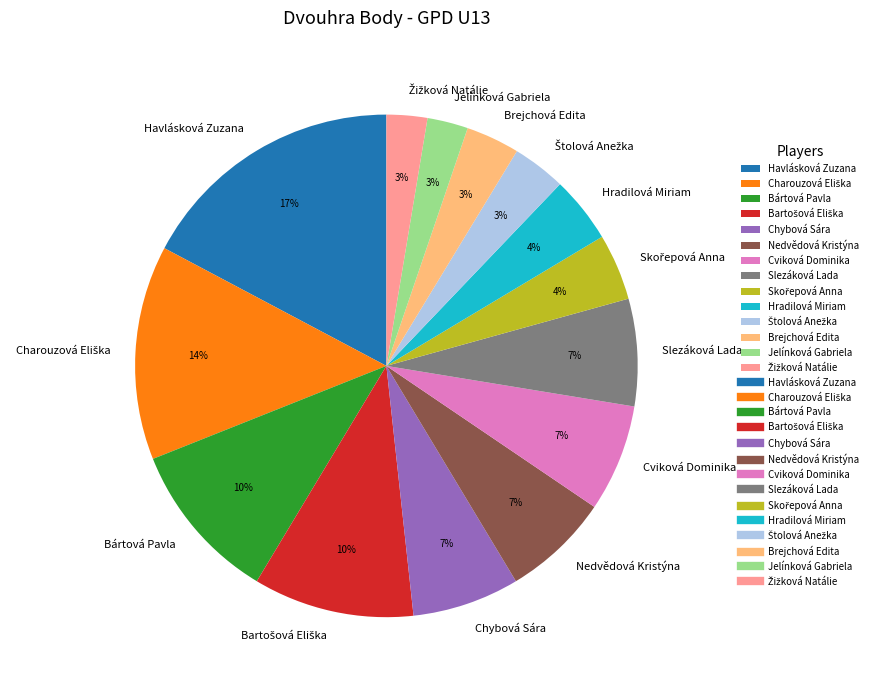

Is the sum of Nedvědová Kristýna and Chybová Sára greater than half?

No